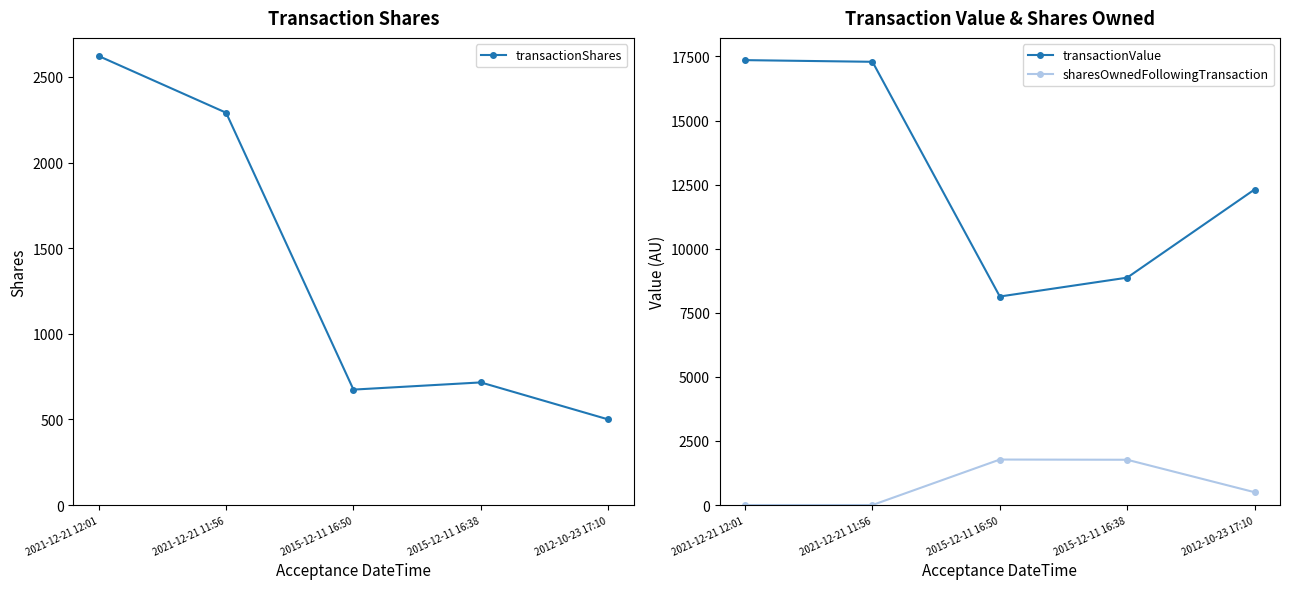

What is the difference between the maximum and second lowest values in the transactionShares series?

1948